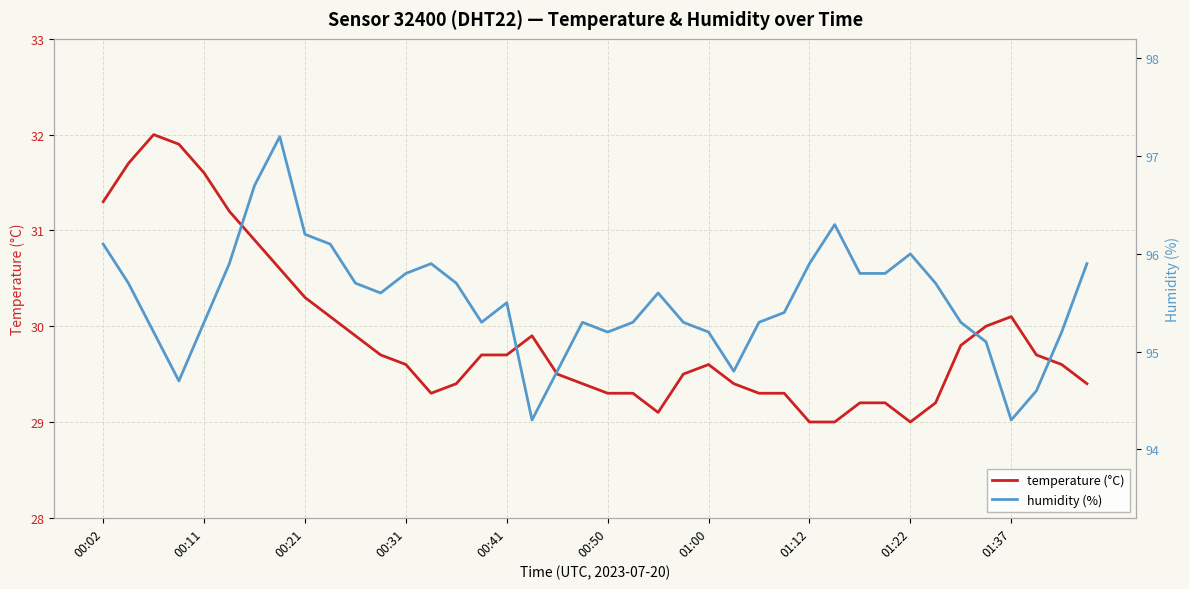

What is the sum of all humidity (%) values?

3821.0